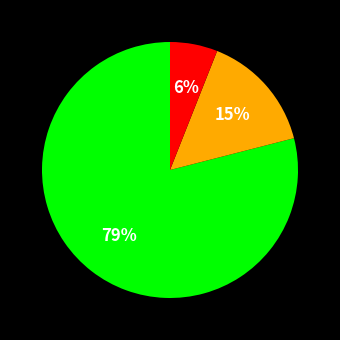

To the nearest percent, what is the average slice percentage?

33%